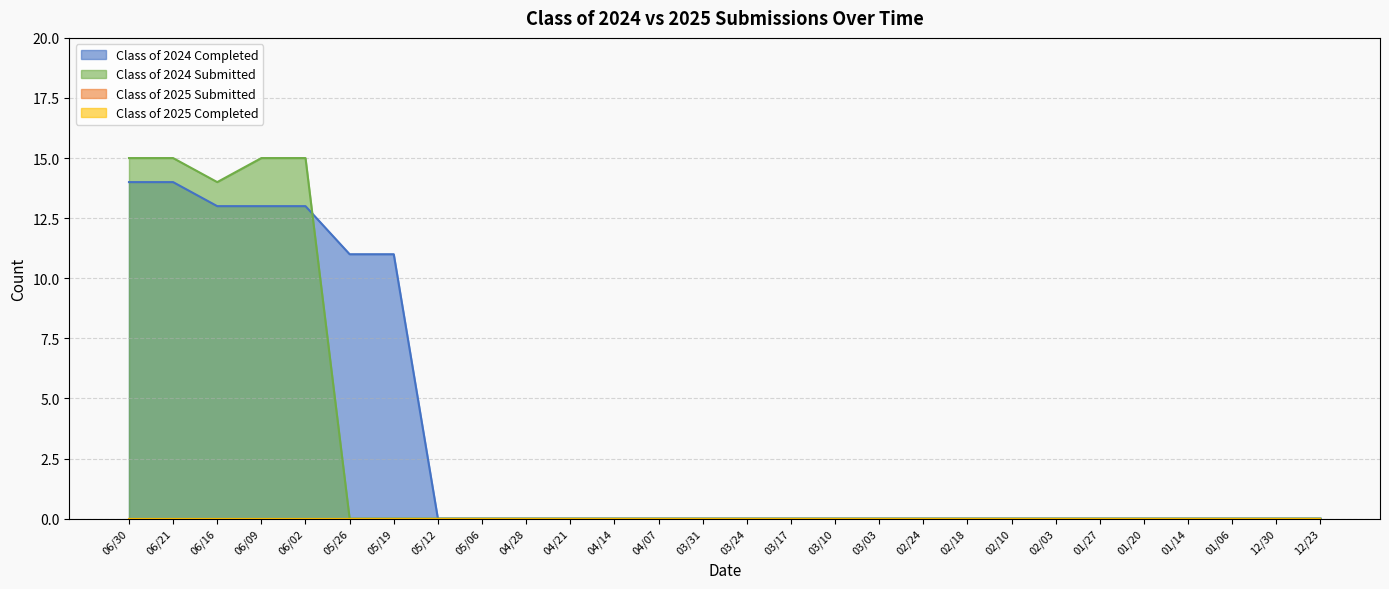

Is it true that Class of 2024 Completed equals 0 at 01/14?

True